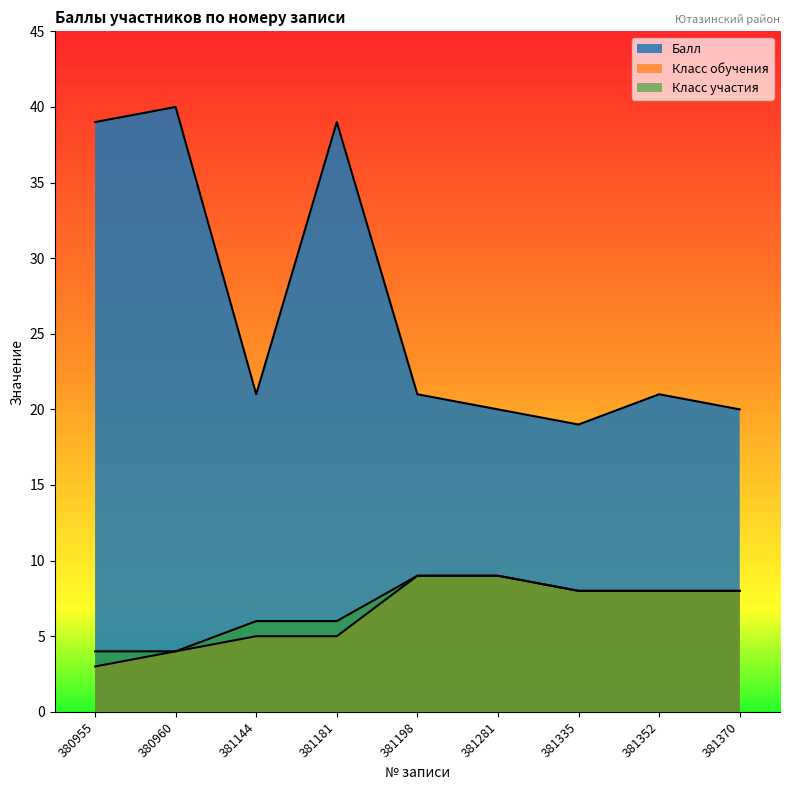

Rank the series by their maximum value, from lowest to highest.

Класс обучения, Класс участия, Балл